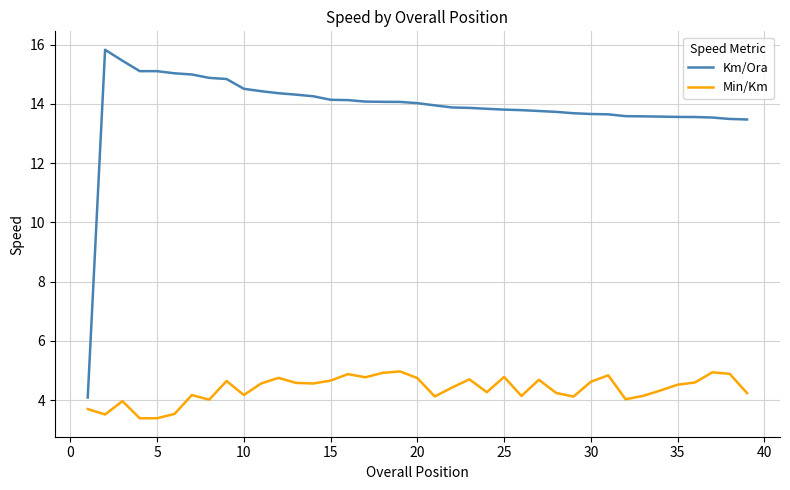

Which series has the largest total across all categories?

Km/Ora